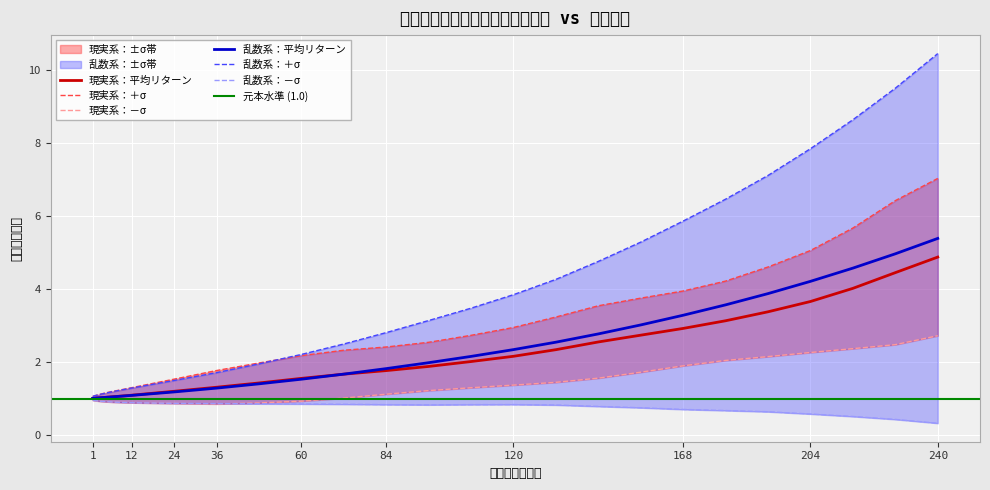

Reading left to right, transcribe all the data shown in this chart.

現実系：平均リターン: 1=1.0	2=1.0	3=1.0	4=1.0	5=1.0	6=1.0	7=1.1	8=1.1	9=1.1	10=1.1	11=1.1	12=1.1	24=1.2	36=1.3	48=1.4	60=1.6	72=1.7	84=1.8	96=1.9	108=2.0	120=2.2	132=2.3	144=2.5	156=2.7	168=2.9	180=3.1	192=3.4	204=3.7	216=4.0	228=4.4	240=4.9
現実系：－σ: 1=1.0	2=0.9	3=0.9	4=0.9	5=0.9	6=0.9	7=0.9	8=0.9	9=0.9	10=0.9	11=0.9	12=0.9	24=0.9	36=0.9	48=0.9	60=0.9	72=1.0	84=1.1	96=1.2	108=1.3	120=1.4	132=1.4	144=1.6	156=1.7	168=1.9	180=2.0	192=2.1	204=2.3	216=2.4	228=2.5	240=2.7
現実系：＋σ: 1=1.1	2=1.1	3=1.1	4=1.1	5=1.2	6=1.2	7=1.2	8=1.2	9=1.2	10=1.3	11=1.3	12=1.3	24=1.5	36=1.8	48=2.0	60=2.2	72=2.3	84=2.4	96=2.5	108=2.7	120=2.9	132=3.2	144=3.5	156=3.7	168=3.9	180=4.2	192=4.6	204=5.1	216=5.7	228=6.4	240=7.0
乱数系：平均リターン: 1=1.0	2=1.0	3=1.0	4=1.0	5=1.0	6=1.0	7=1.0	8=1.1	9=1.1	10=1.1	11=1.1	12=1.1	24=1.2	36=1.3	48=1.4	60=1.5	72=1.7	84=1.8	96=2.0	108=2.2	120=2.3	132=2.5	144=2.8	156=3.0	168=3.3	180=3.6	192=3.9	204=4.2	216=4.6	228=5.0	240=5.4
乱数系：－σ: 1=1.0	2=0.9	3=0.9	4=0.9	5=0.9	6=0.9	7=0.9	8=0.9	9=0.9	10=0.9	11=0.9	12=0.9	24=0.9	36=0.9	48=0.9	60=0.9	72=0.8	84=0.8	96=0.8	108=0.8	120=0.8	132=0.8	144=0.8	156=0.7	168=0.7	180=0.7	192=0.6	204=0.6	216=0.5	228=0.4	240=0.3
乱数系：＋σ: 1=1.1	2=1.1	3=1.1	4=1.1	5=1.2	6=1.2	7=1.2	8=1.2	9=1.2	10=1.3	11=1.3	12=1.3	24=1.5	36=1.7	48=1.9	60=2.2	72=2.5	84=2.8	96=3.1	108=3.5	120=3.8	132=4.3	144=4.8	156=5.3	168=5.9	180=6.5	192=7.1	204=7.8	216=8.6	228=9.5	240=10.4